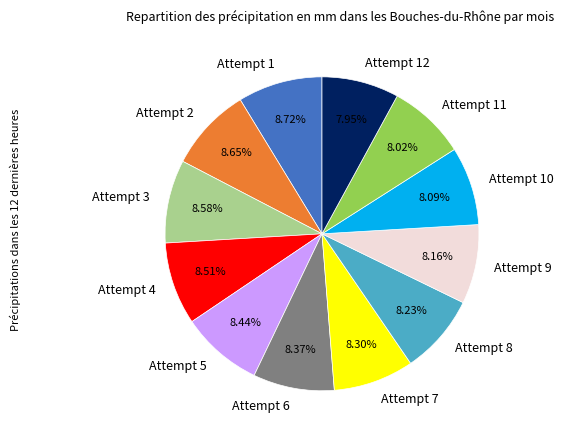

True or false: Attempt 11 accounts for 8% of the total.

True